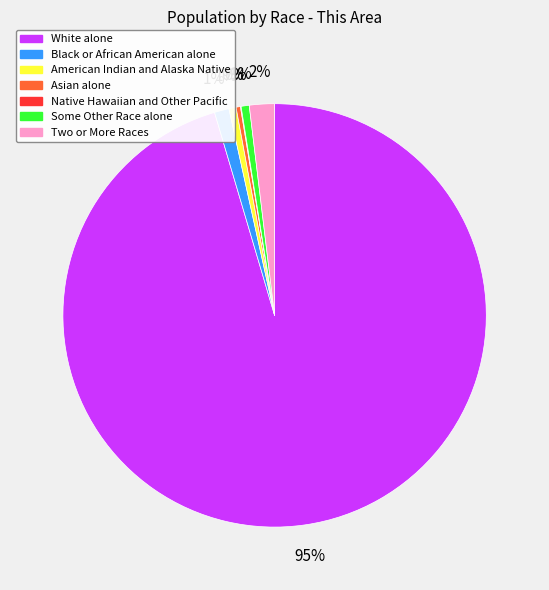

What is the largest slice in the pie chart?

White alone